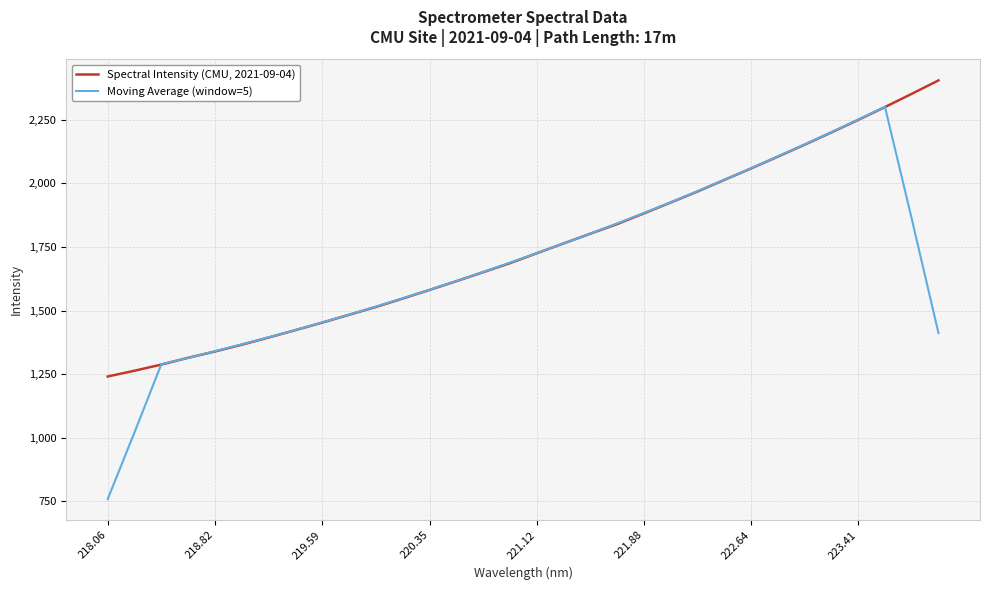

What is the highest value of the Spectral Intensity (CMU, 2021-09-04) series?

2405.1